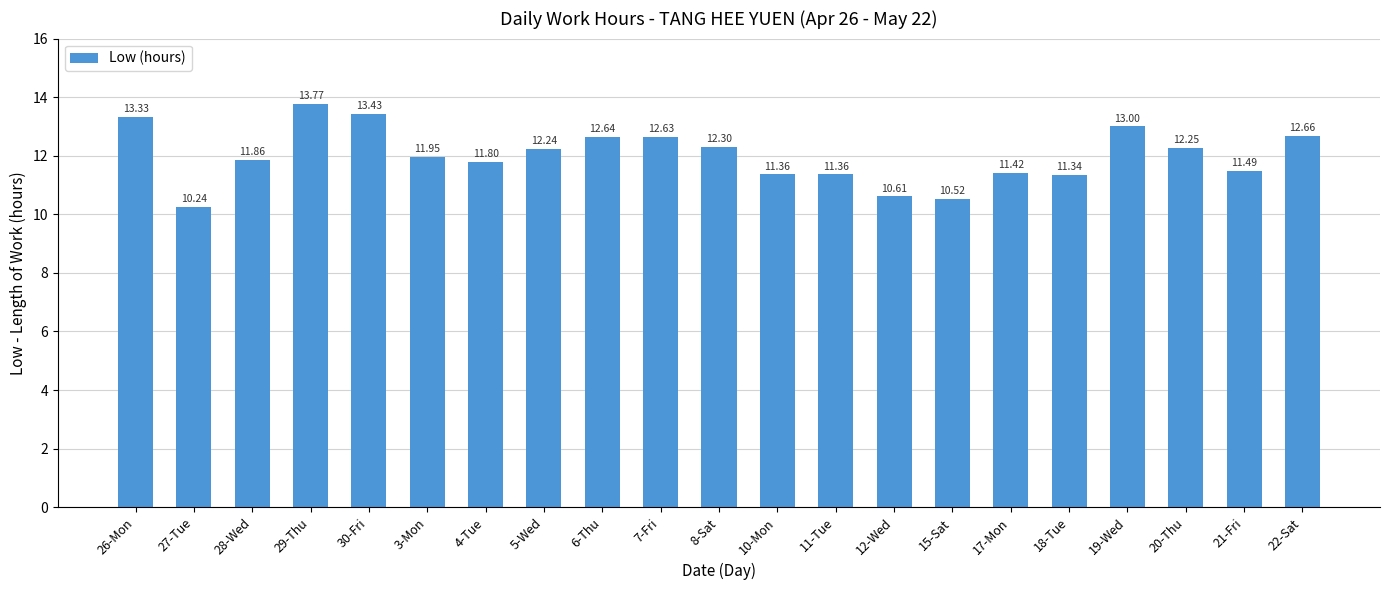

What is the sum of all values?

252.2